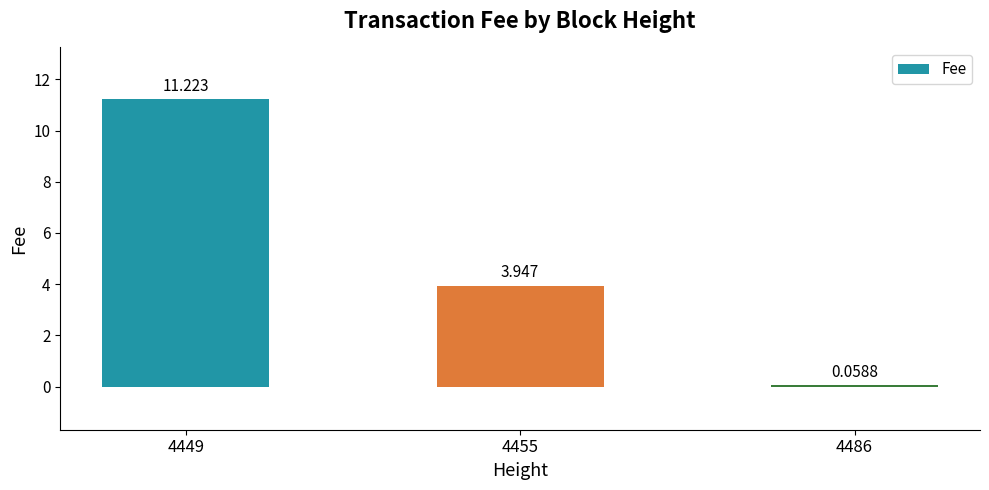

What is the average value?

5.1